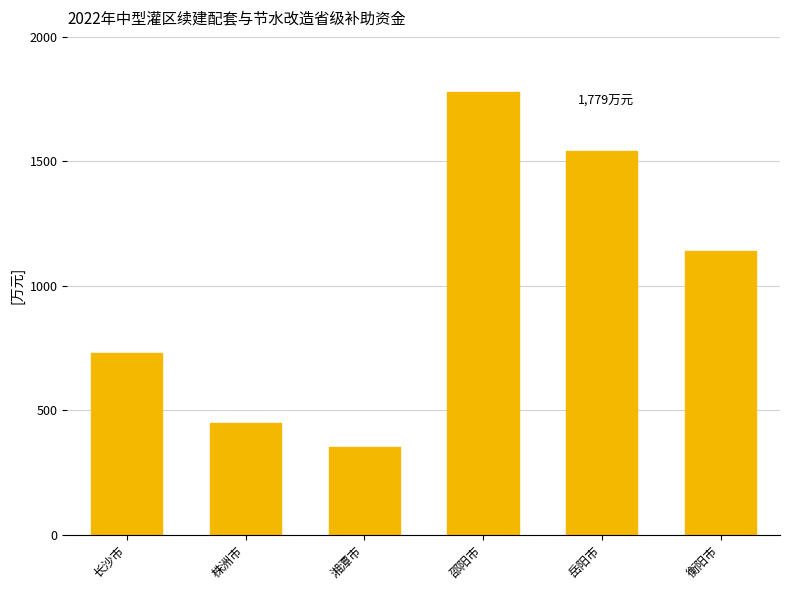

What position from the left is 长沙市?

1